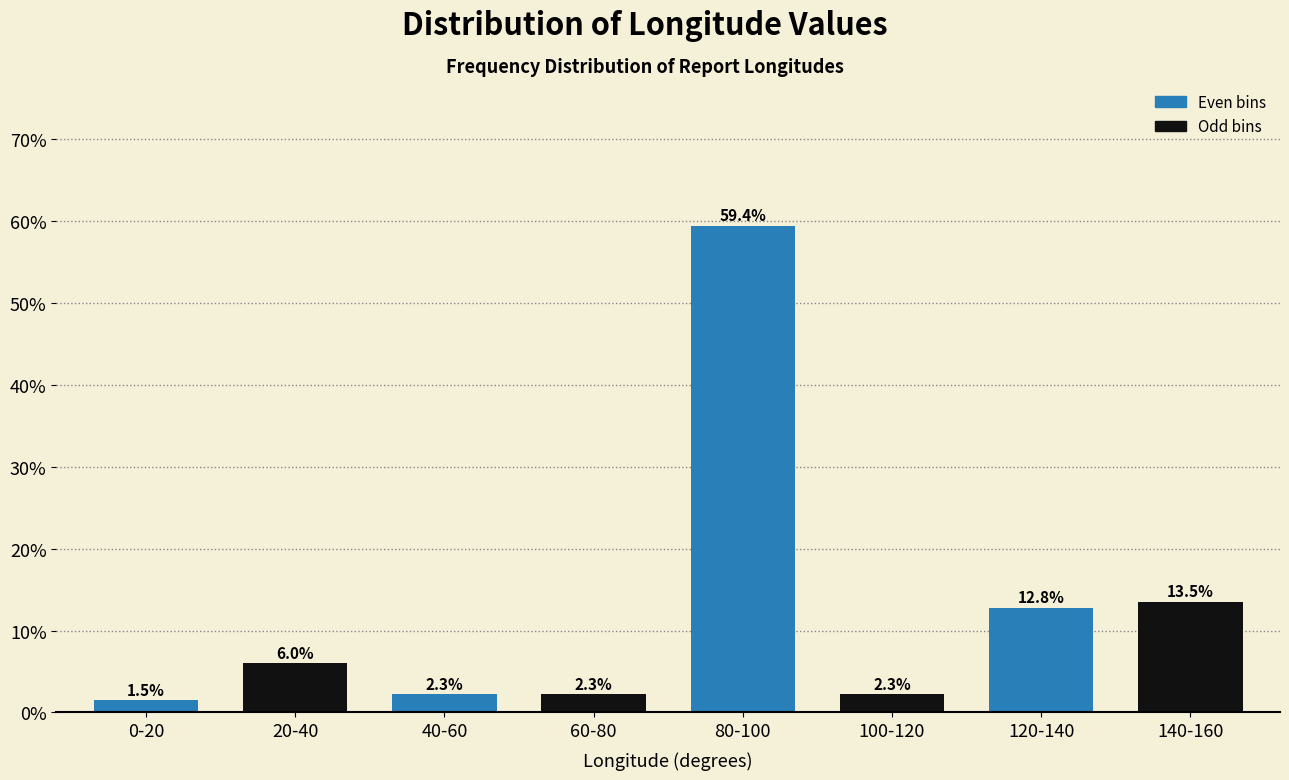

Reading left to right, what are all the values shown in this chart?

1.5	6.0	2.3	2.3	59.4	2.3	12.8	13.5